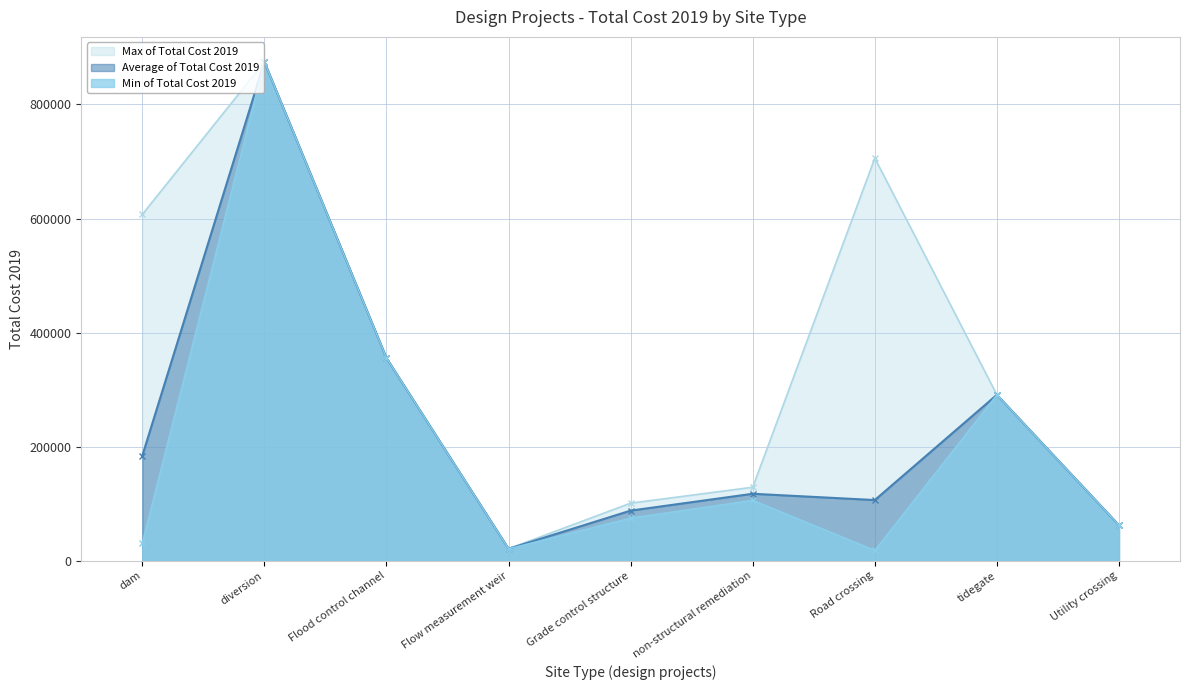

How many lines are shown in the chart?

3